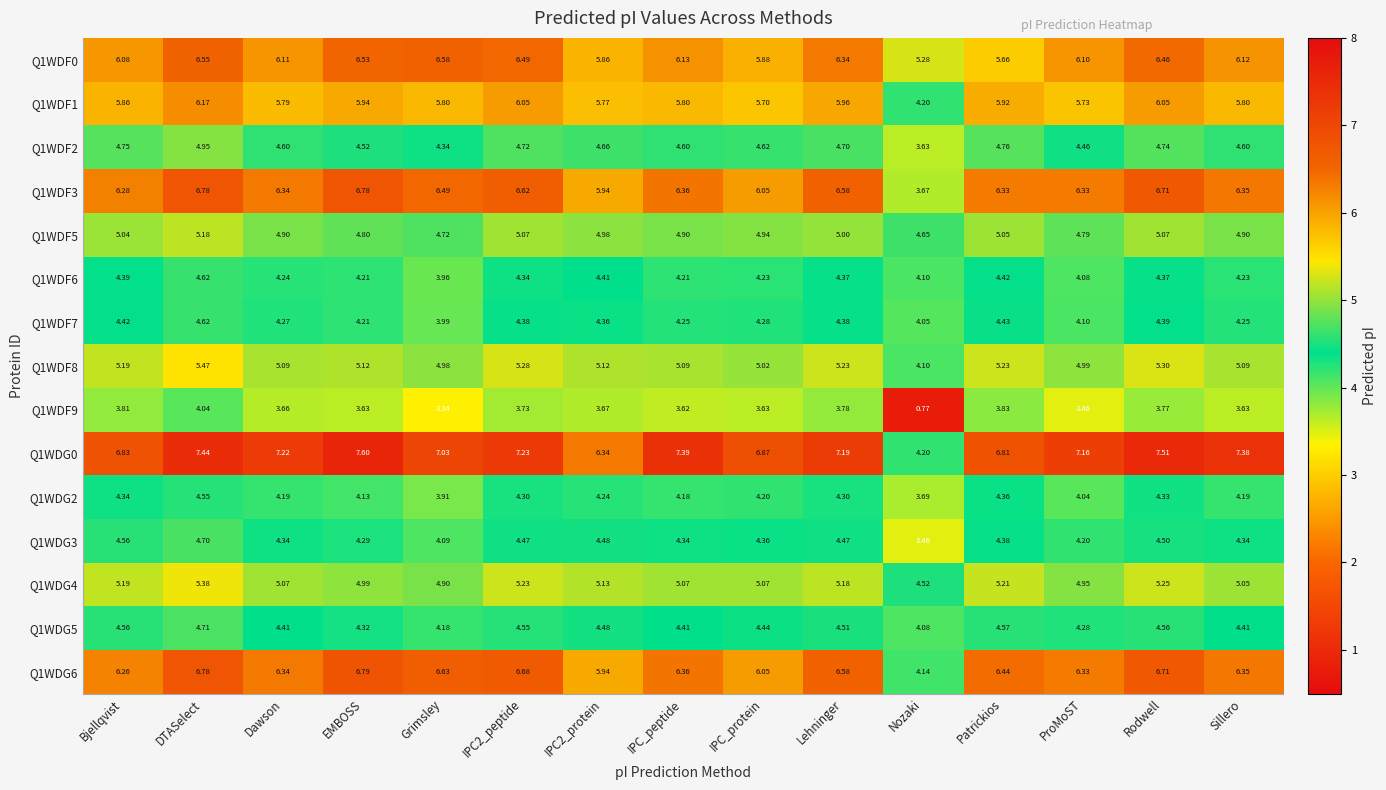

How many categories are shown in the chart?

15